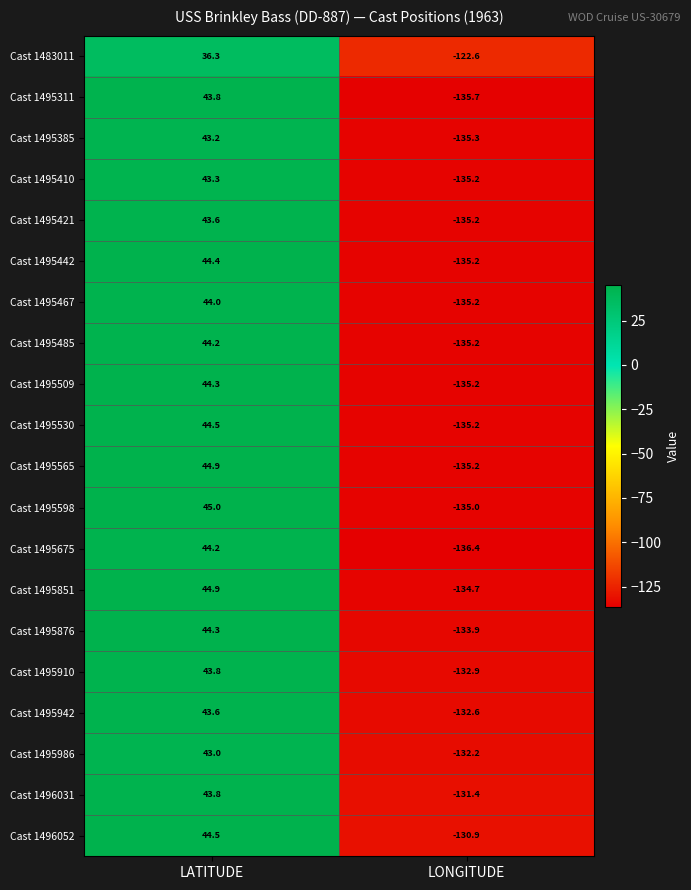

Which series changed the most between LATITUDE and LONGITUDE?

Cast 1495675